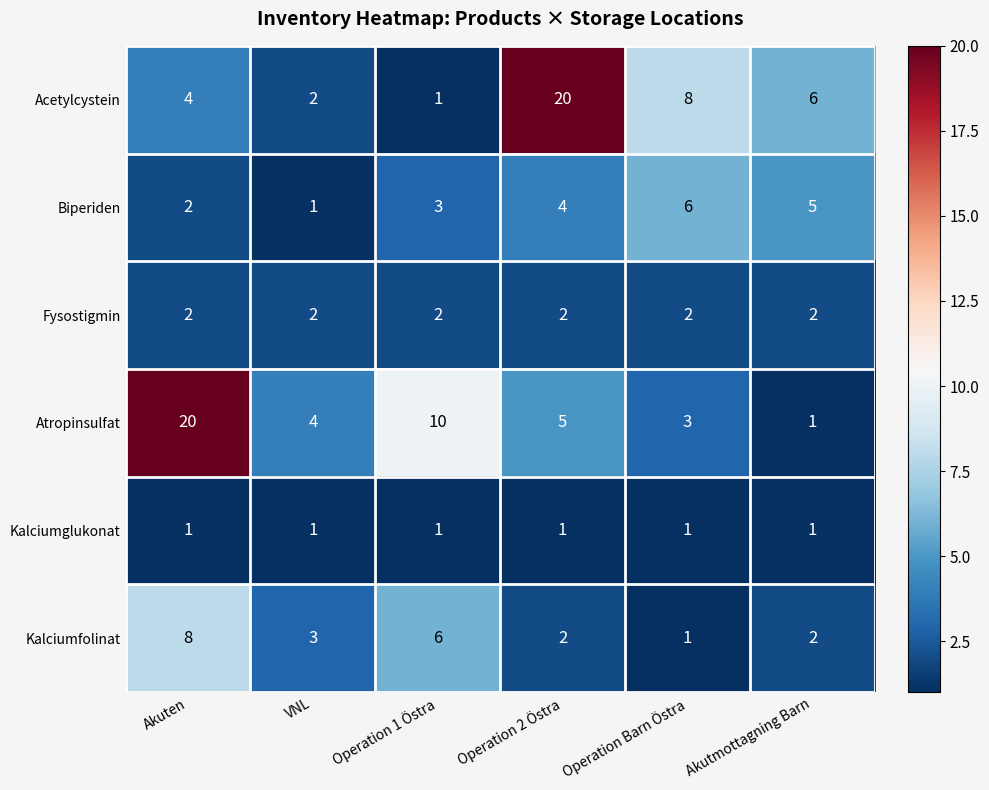

How many data points does each series have?

6